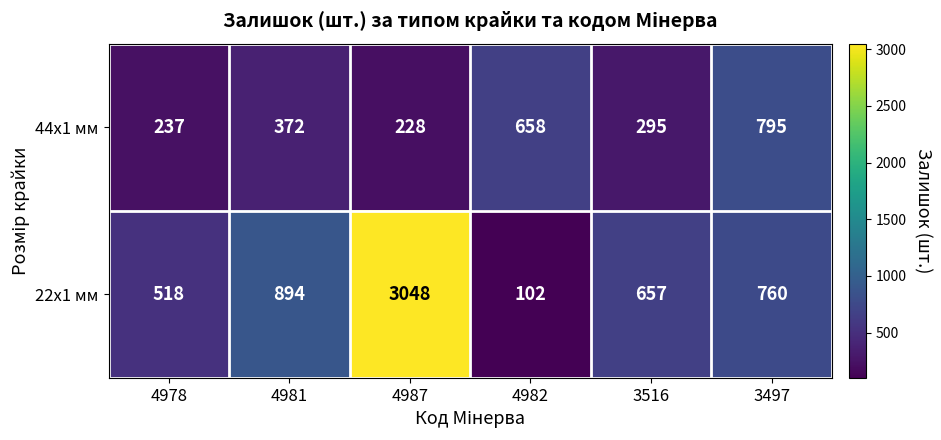

What is the sum of all 44x1 мм values?

2585